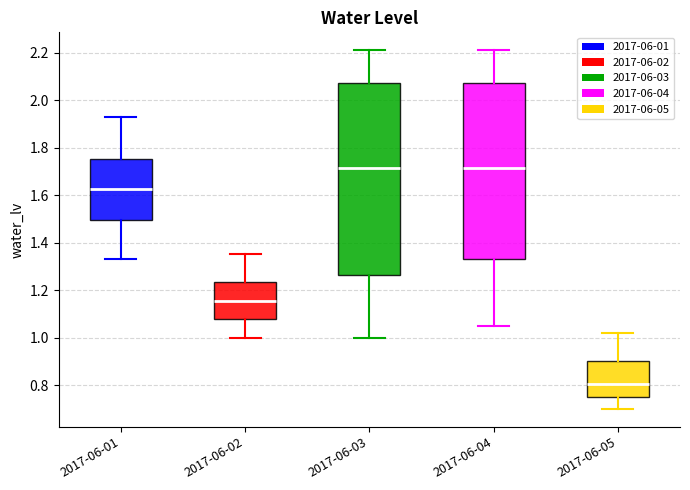

Reading left to right, transcribe this box plot: for each box, give where its median line is, the range the box spans, and where its two whiskers end, as read against the y-axis. The values are not printed on the chart, so give them approximately, as read against the axis.

2017-06-01: median 1.62, box 1.50 to 1.76, whiskers 1.34 to 1.94
2017-06-02: median 1.16, box 1.08 to 1.24, whiskers 1.00 to 1.36
2017-06-03: median 1.72, box 1.26 to 2.08, whiskers 1.00 to 2.22
2017-06-04: median 1.72, box 1.34 to 2.08, whiskers 1.06 to 2.22
2017-06-05: median 0.80, box 0.76 to 0.90, whiskers 0.70 to 1.02